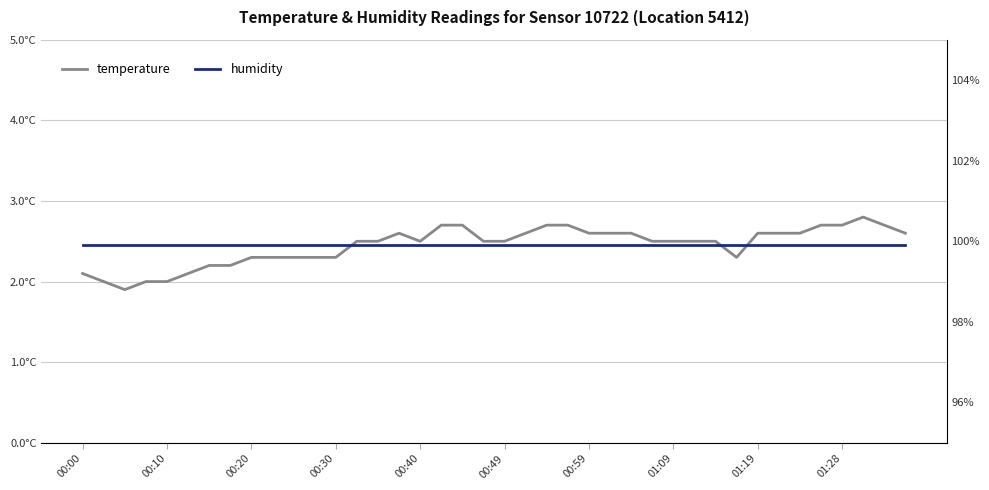

List the series in order of their peak value, lowest first.

temperature, humidity